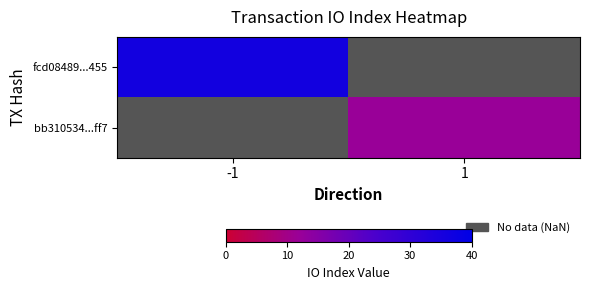

List the labels in order of fcd08489...455 value, largest first.

-1, 1